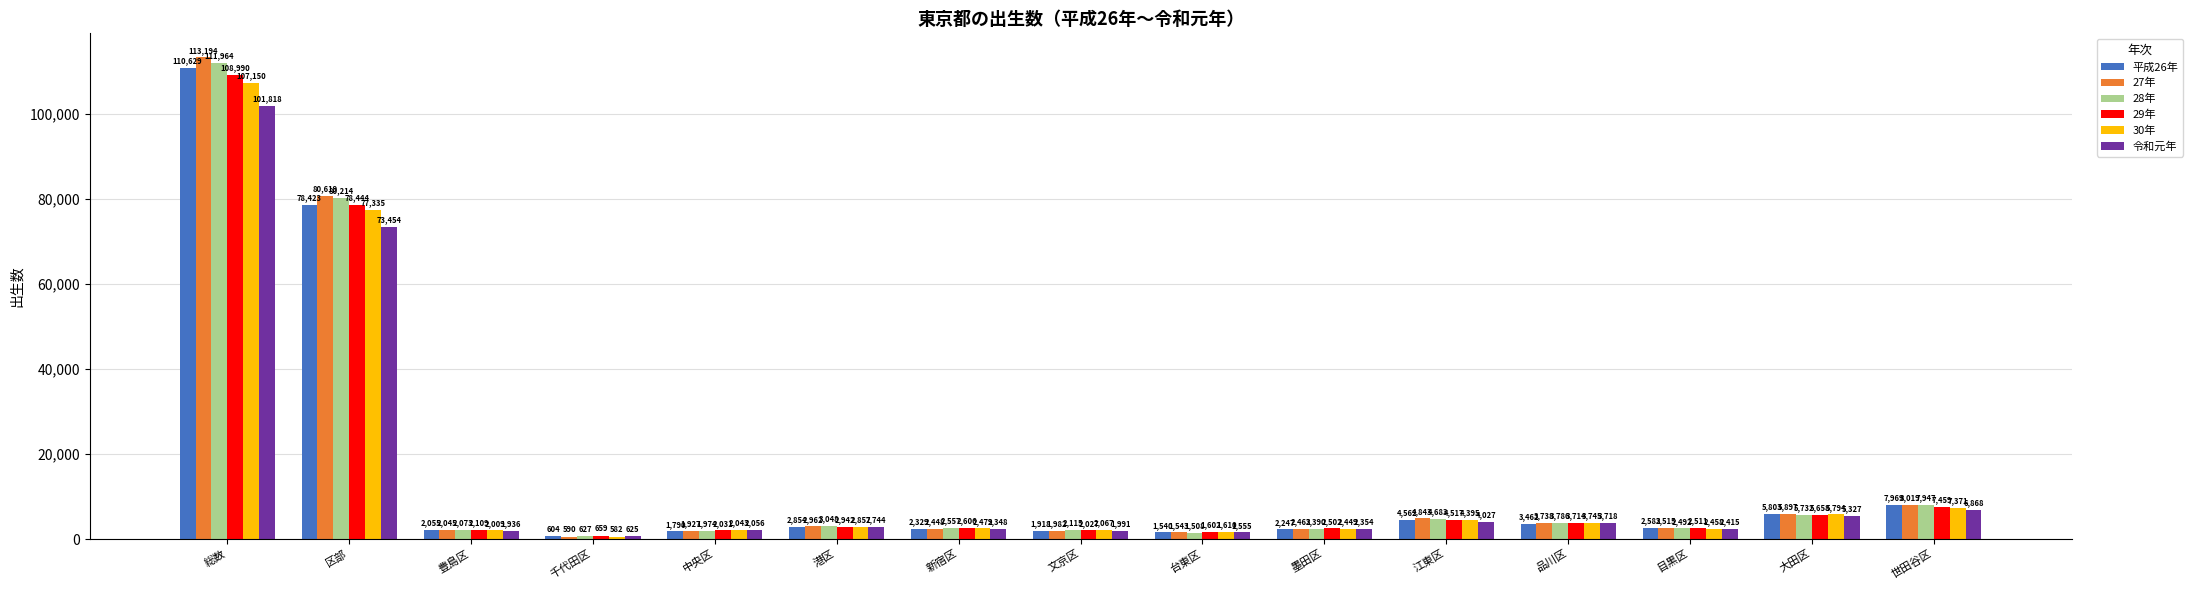

What is the value of the 28年 bar at the 13th from the left?

2492